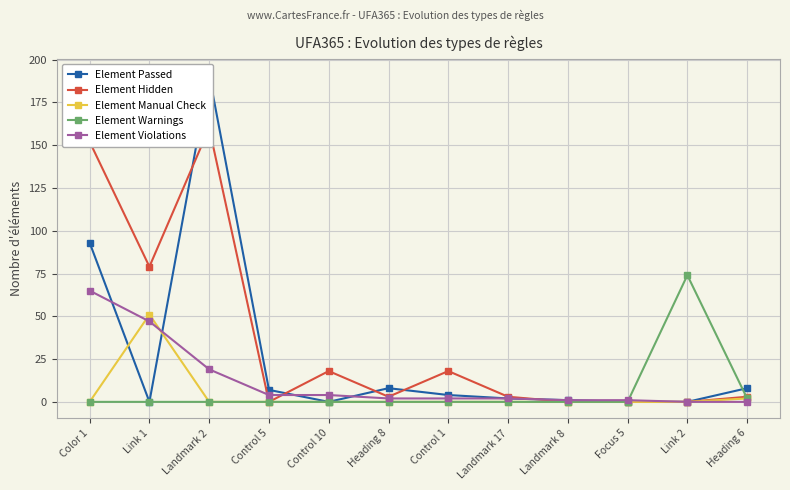

At how many categories does at least one series exceed 112?

2